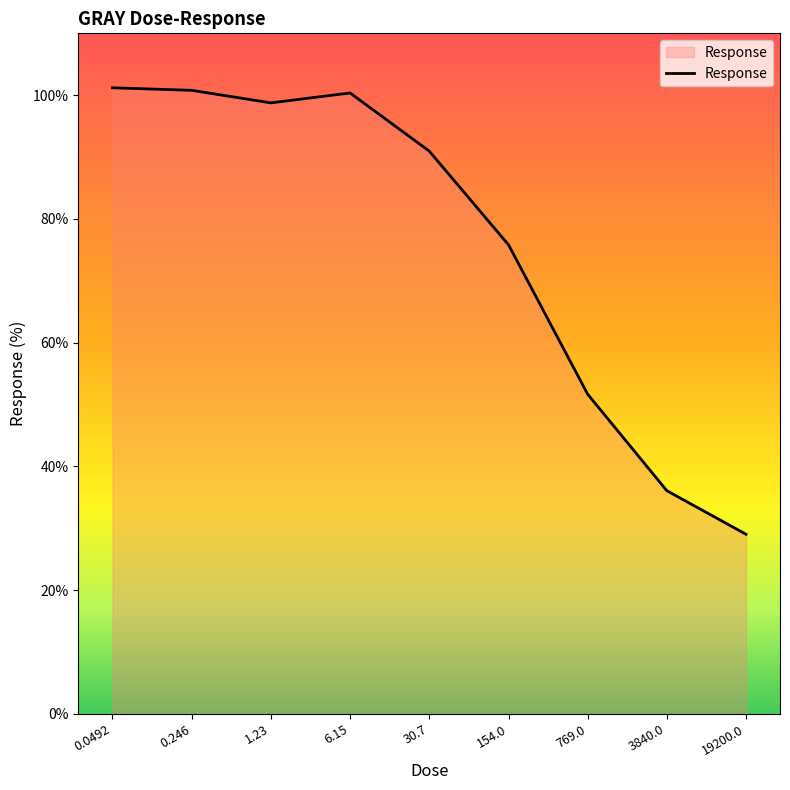

What position from the right is 0.0492?

9